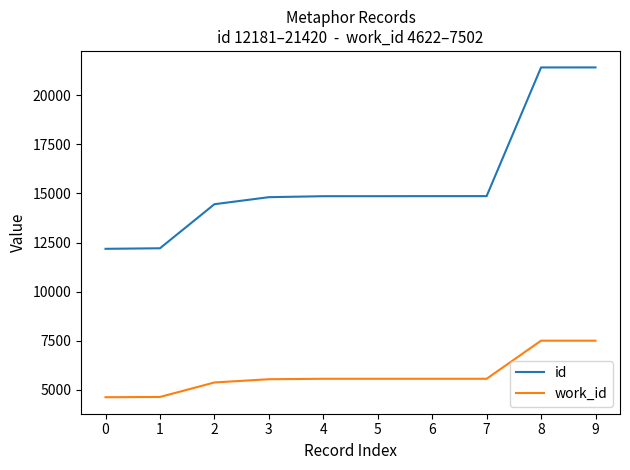

Rank the series by their maximum value, from lowest to highest.

work_id, id